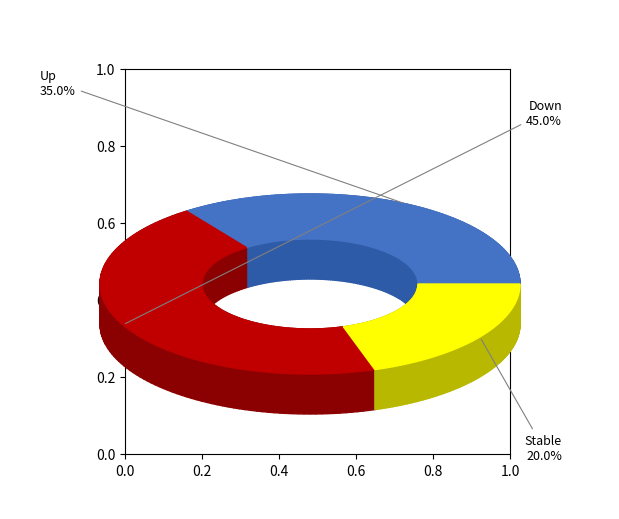

Is it true that up is 45% of the pie?

False